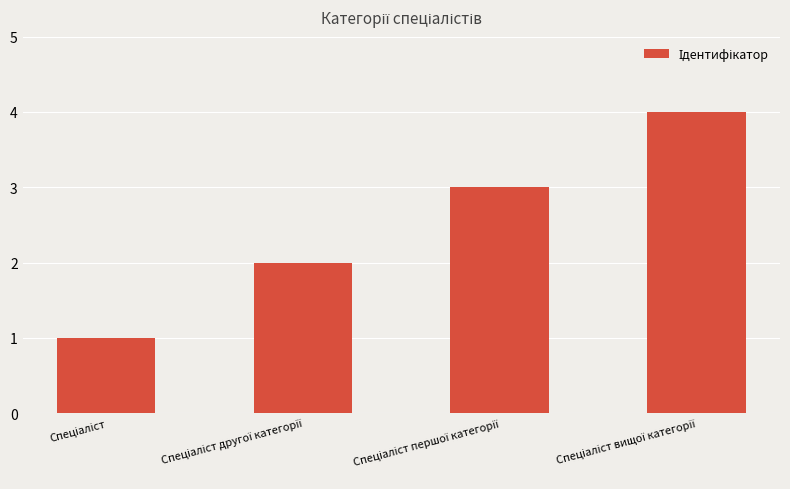

What is the difference between the maximum and minimum values?

3